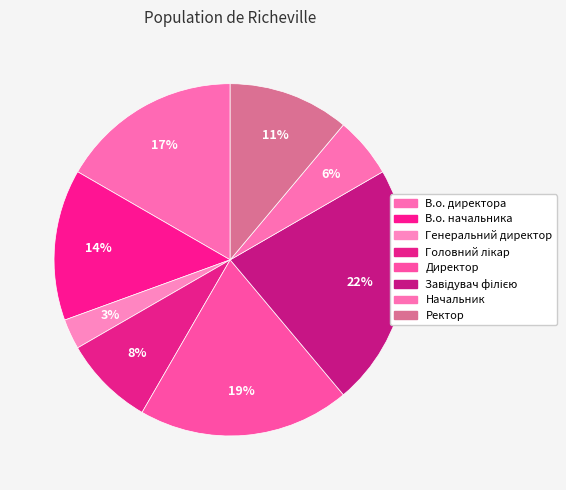

What is the total percentage of В.о. директора and Завідувач філією?

38.9%